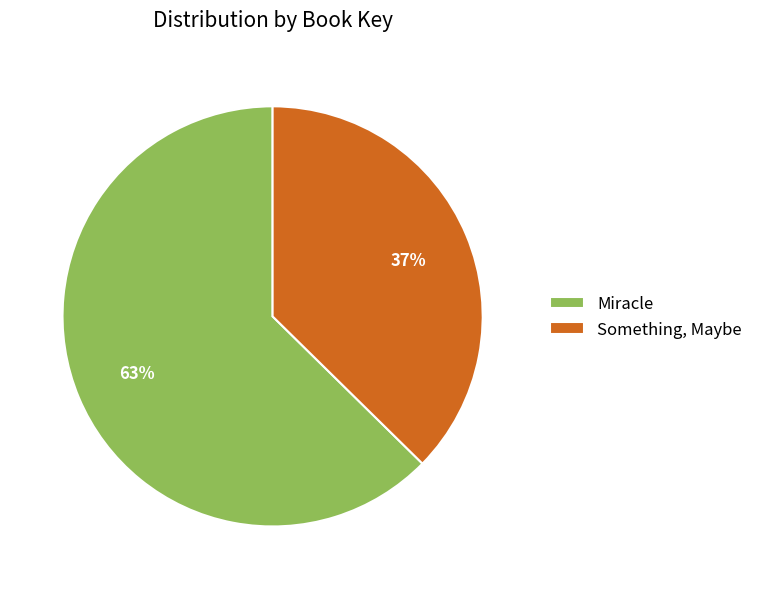

Combined, do Miracle and Something, Maybe account for over 50%?

Yes